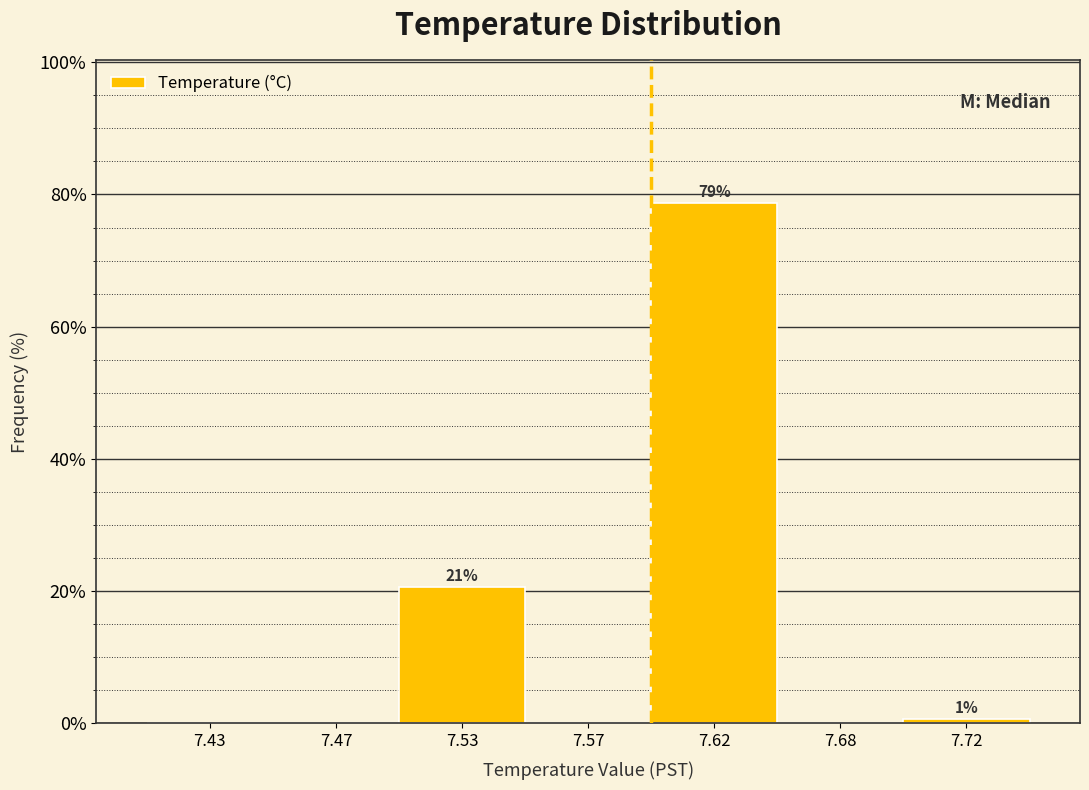

Reading left to right, transcribe all the data shown in this chart.

7.43=0.0	7.47=0.0	7.53=20.7	7.57=0.0	7.62=78.7	7.68=0.0	7.72=0.7